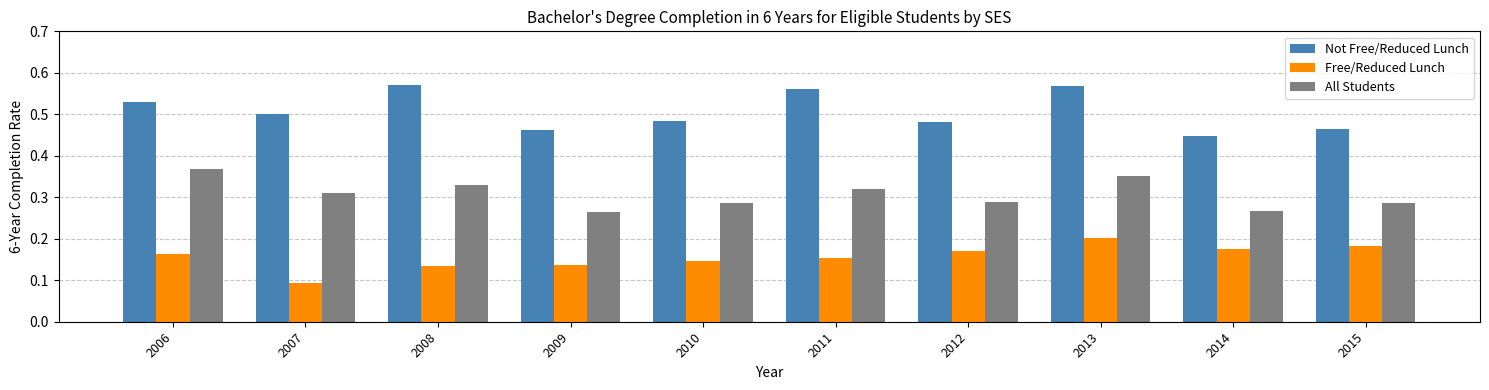

Which category has the lowest value in the Free/Reduced Lunch series?

2007